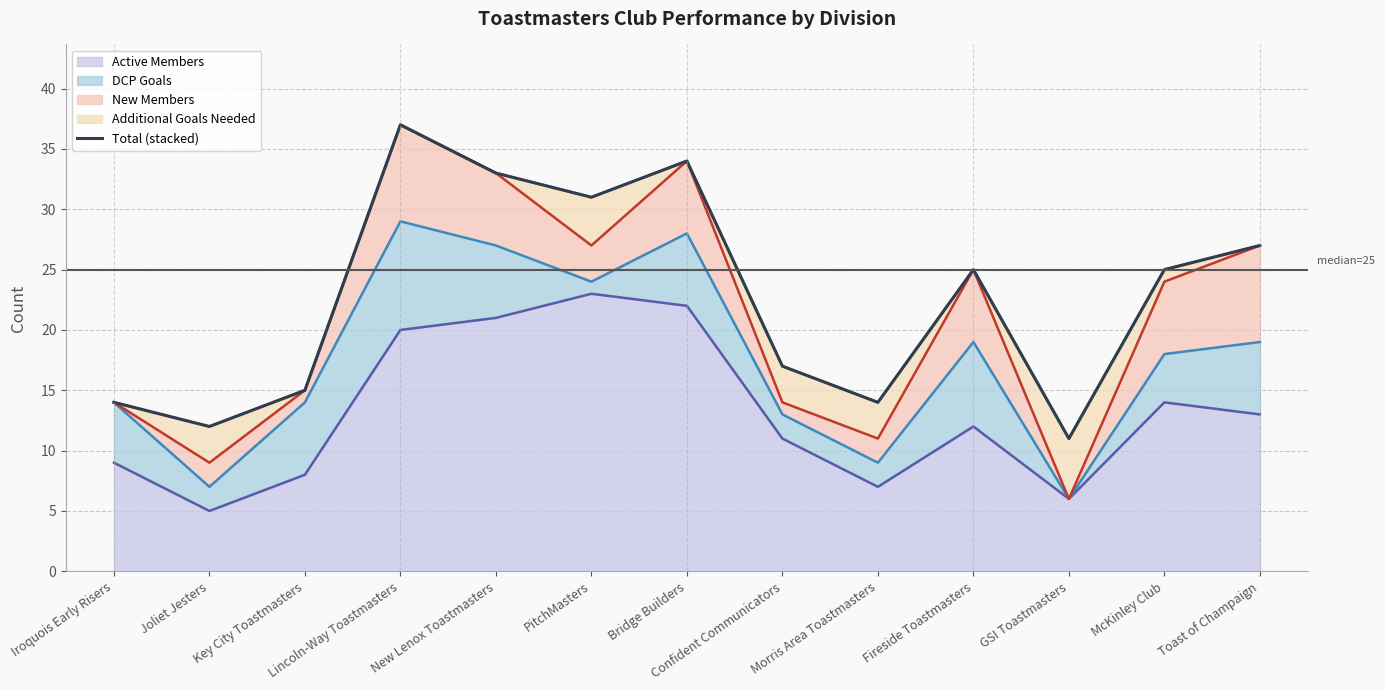

What position from the right is Key City Toastmasters?

11